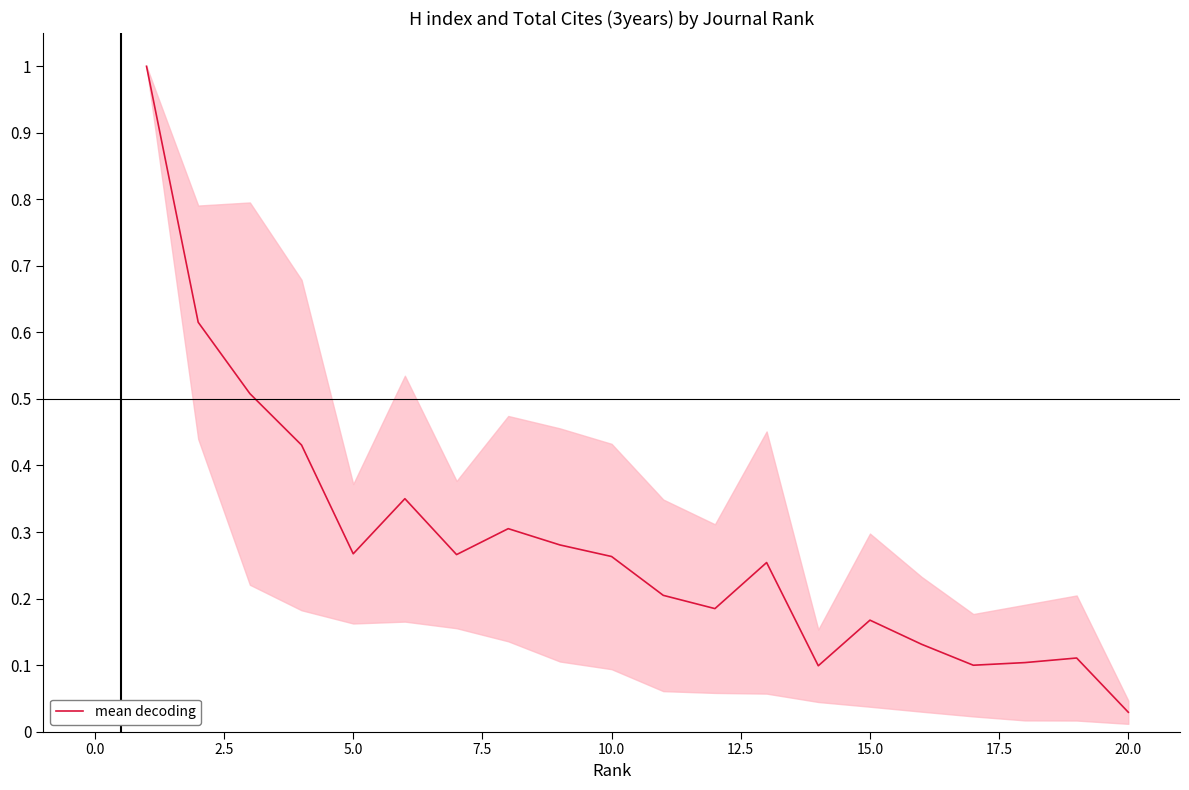

What is the maximum value shown in the chart?

1.0